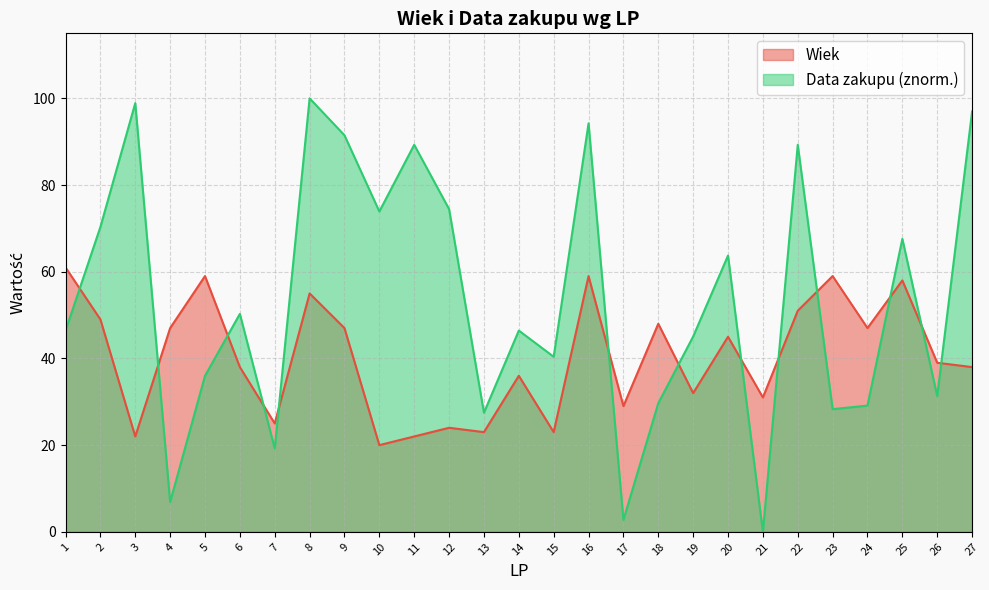

At which label is Data zakupu (norm) closest to 50?

6